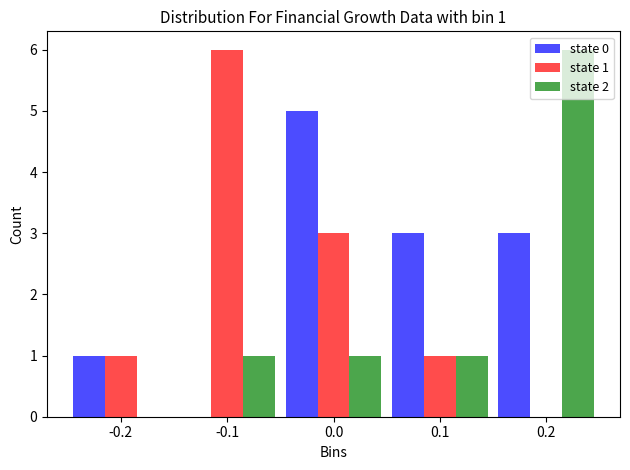

In the state 1 series, which range on the x-axis has the tallest bar?

-0.15 to -0.05